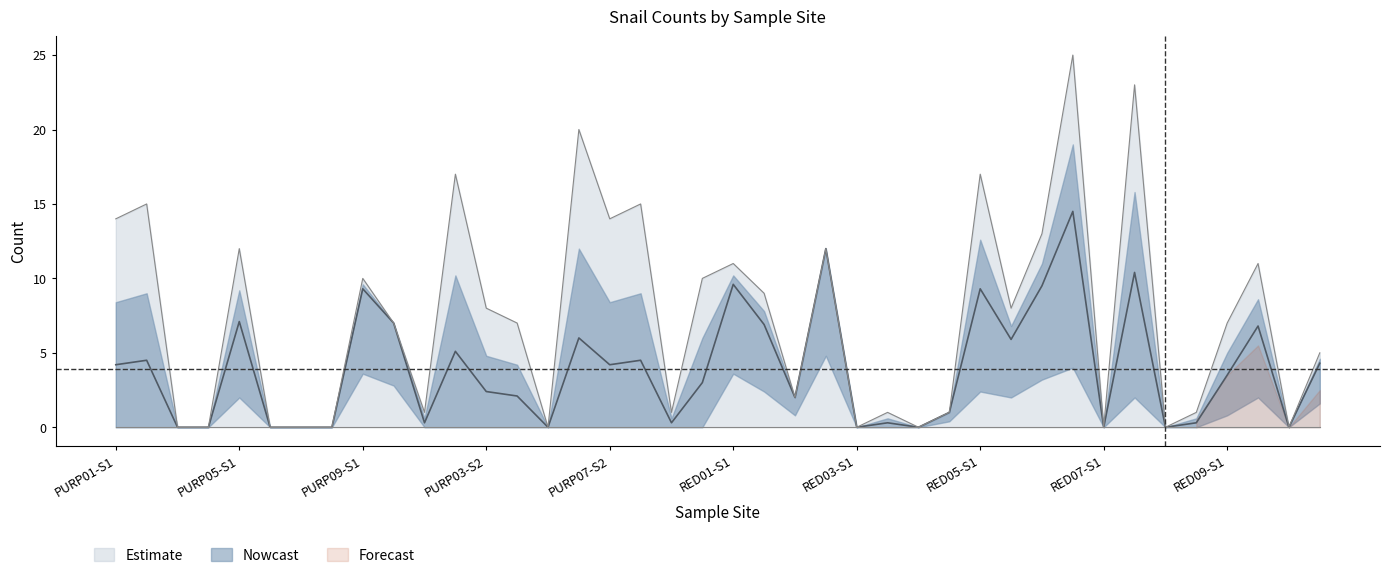

List the labels in order of value, smallest first.

PURP03-S1, PURP04-S1, PURP06-S1, PURP07-S1, PURP08-S1, PURP05-S2, RED03-S1, RED04-S1, RED07-S1, RED08-S1, RED10-S1, PURP01-S2, PURP09-S2, RED03-S2, RED04-S2, RED08-S2, RED02-S1, RED10-S2, PURP10-S1, PURP04-S2, RED09-S1, PURP03-S2, RED05-S2, RED01-S2, PURP09-S1, PURP10-S2, RED01-S1, RED09-S2, PURP05-S1, RED02-S2, RED06-S1, PURP01-S1, PURP07-S2, PURP02-S1, PURP08-S2, PURP02-S2, RED05-S1, PURP06-S2, RED07-S2, RED06-S2